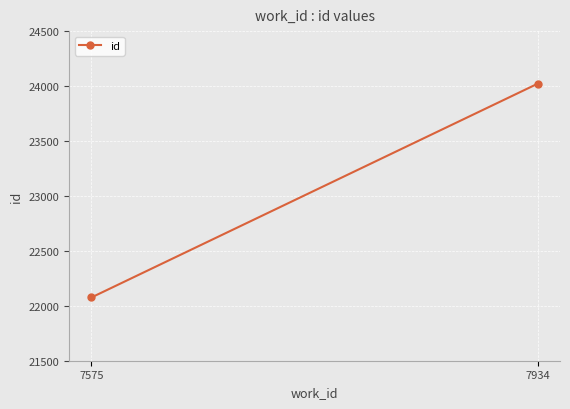

Rank the categories by value from lowest to highest.

7575, 7934